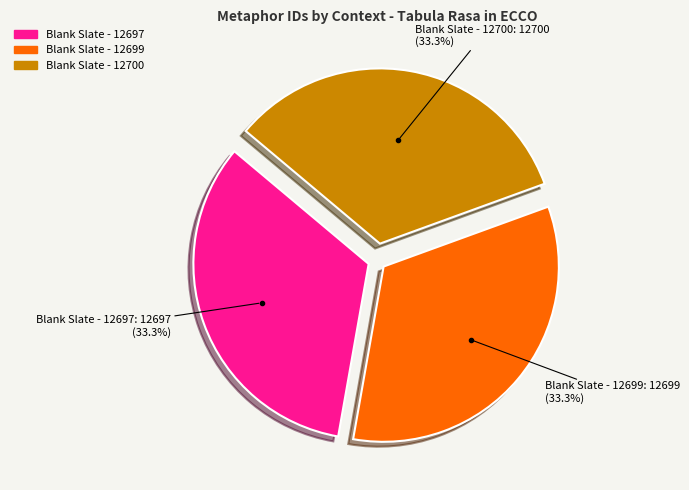

True or false: Blank Slate - 12700 accounts for 23% of the total.

False